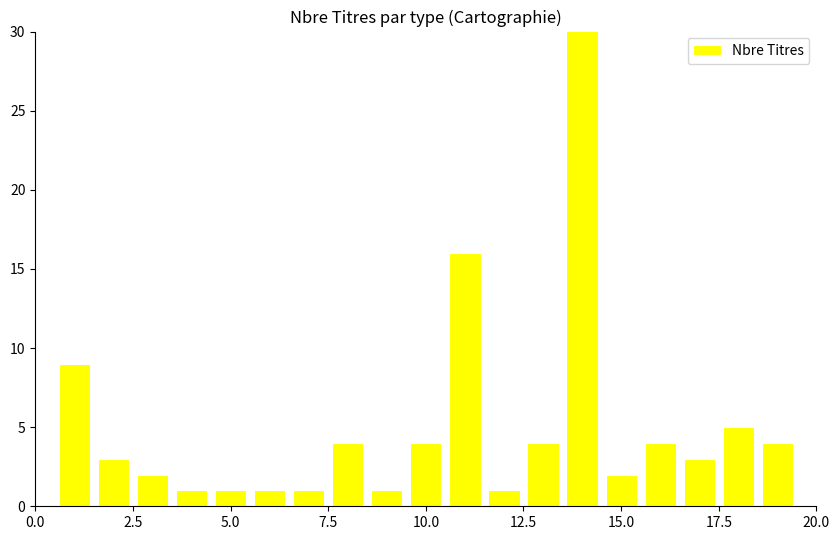

Does the chart contain any negative values?

No